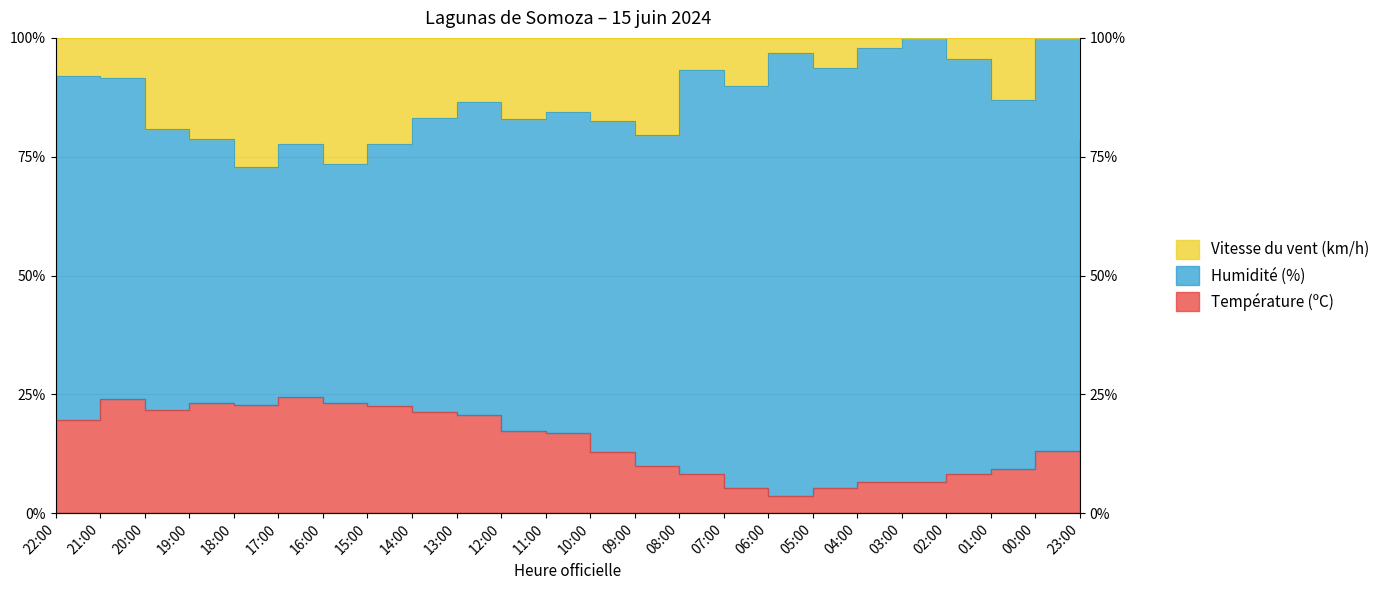

At which label does Température (ºC) reach its peak?

17:00